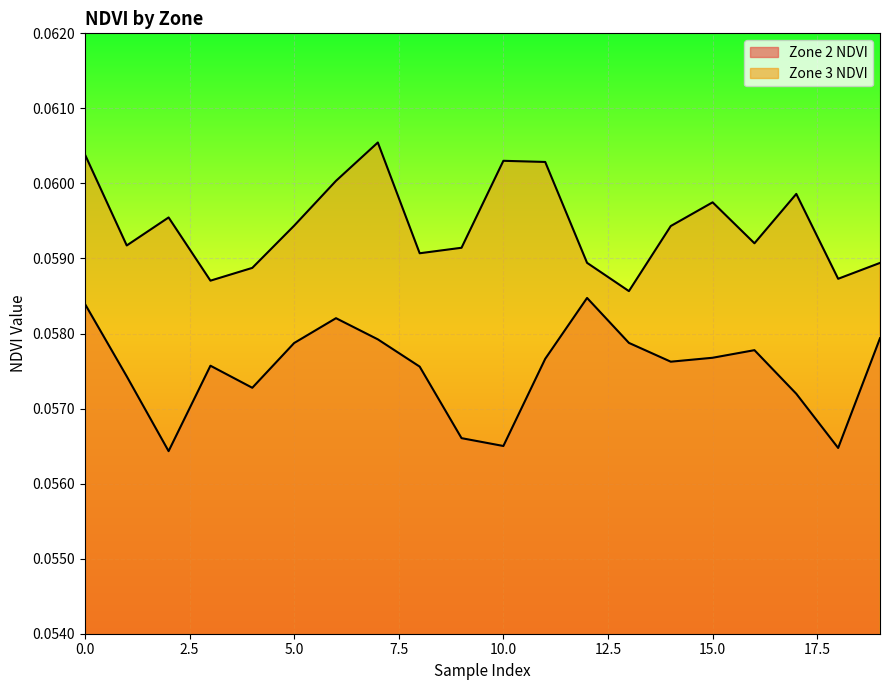

Reading left to right, extract all data points from this chart.

Zone 2 NDVI: 0.1	0.1	0.1	0.1	0.1	0.1	0.1	0.1	0.1	0.1	0.1	0.1	0.1	0.1	0.1	0.1	0.1	0.1	0.1	0.1
Zone 3 NDVI: 0.1	0.1	0.1	0.1	0.1	0.1	0.1	0.1	0.1	0.1	0.1	0.1	0.1	0.1	0.1	0.1	0.1	0.1	0.1	0.1